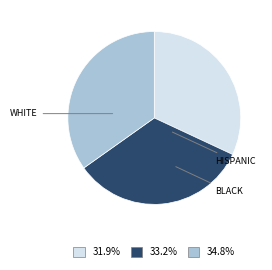

Is there a majority slice in this chart?

No